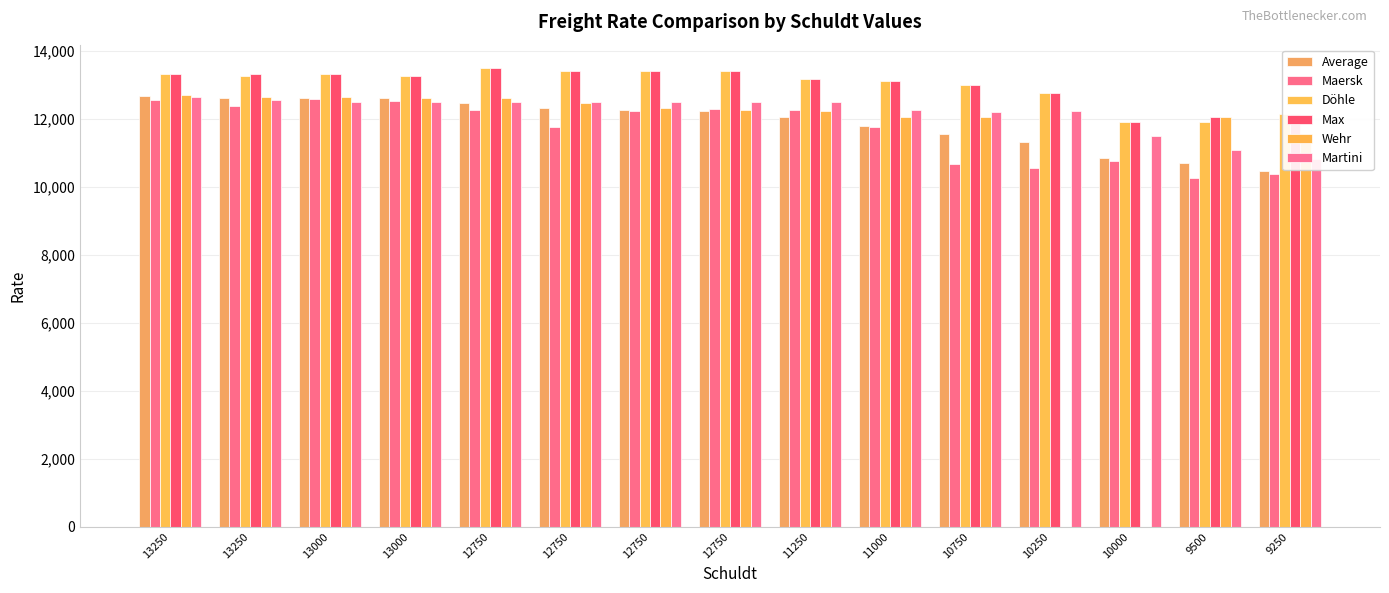

The Max series shows 21299.9 at 12750. True or false?

False